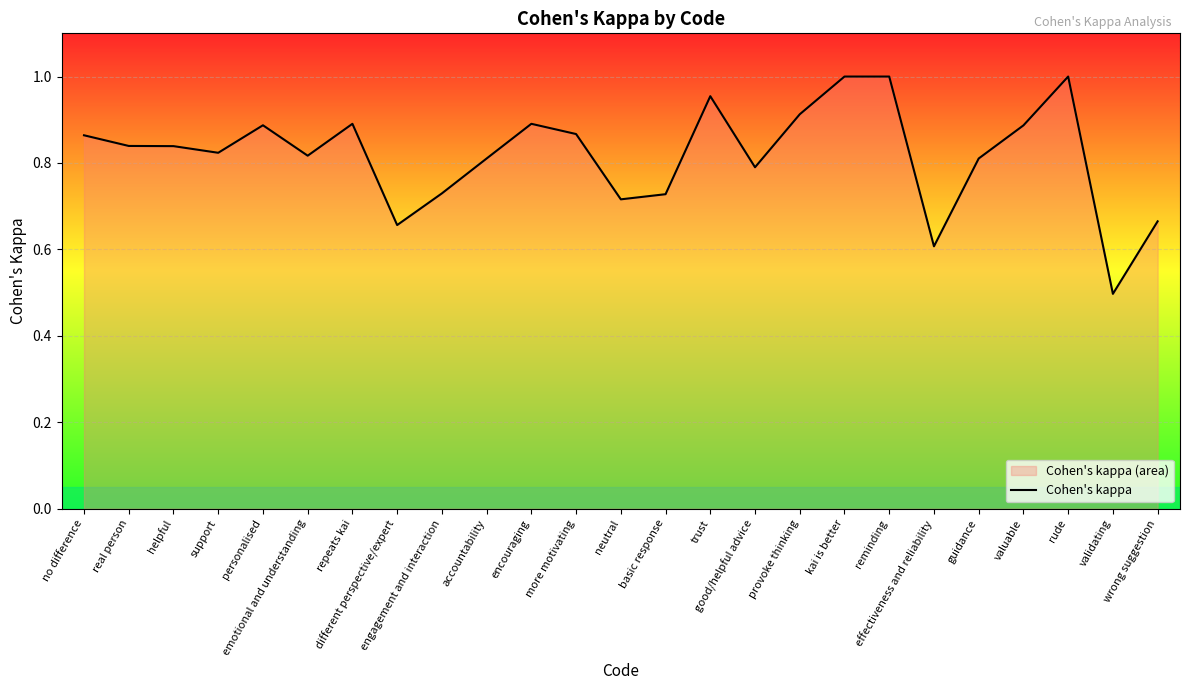

The value at real person is 0.2. True or false?

False